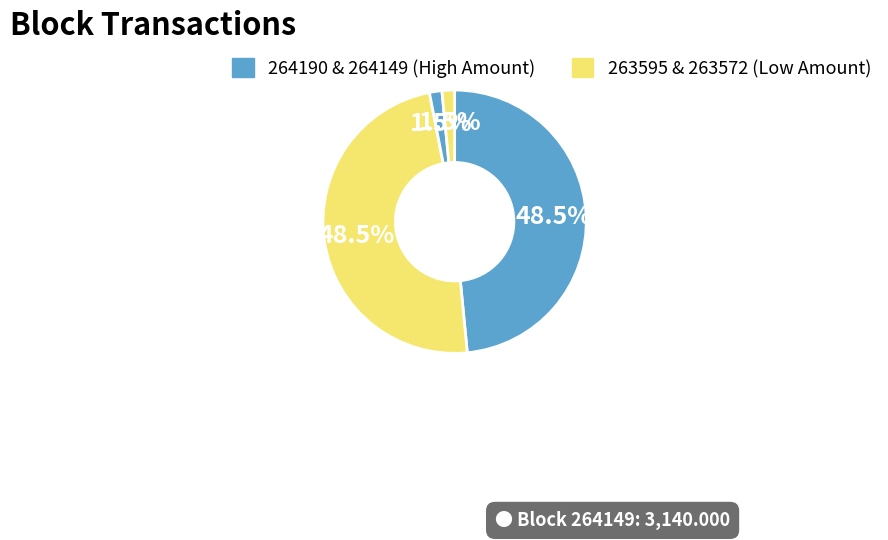

How many segments does this pie chart have?

4